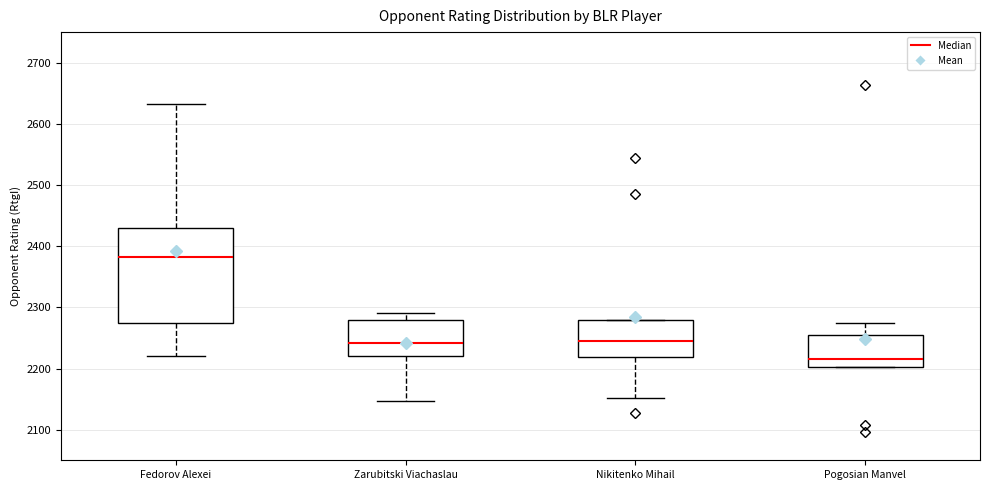

Which box's median line is the lowest?

Pogosian Manvel